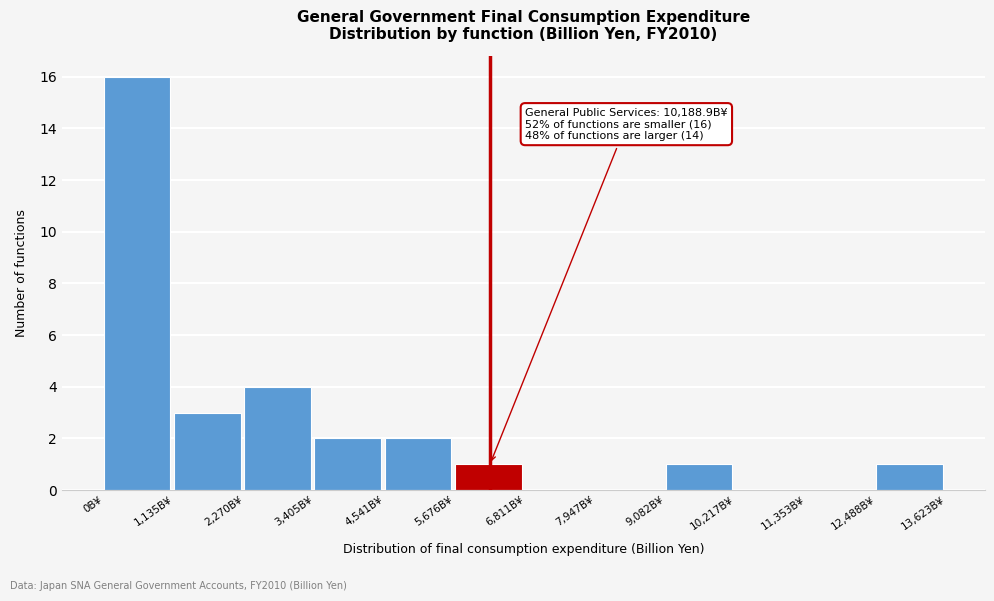

Which range on the x-axis has the tallest bar?

0 to 1200